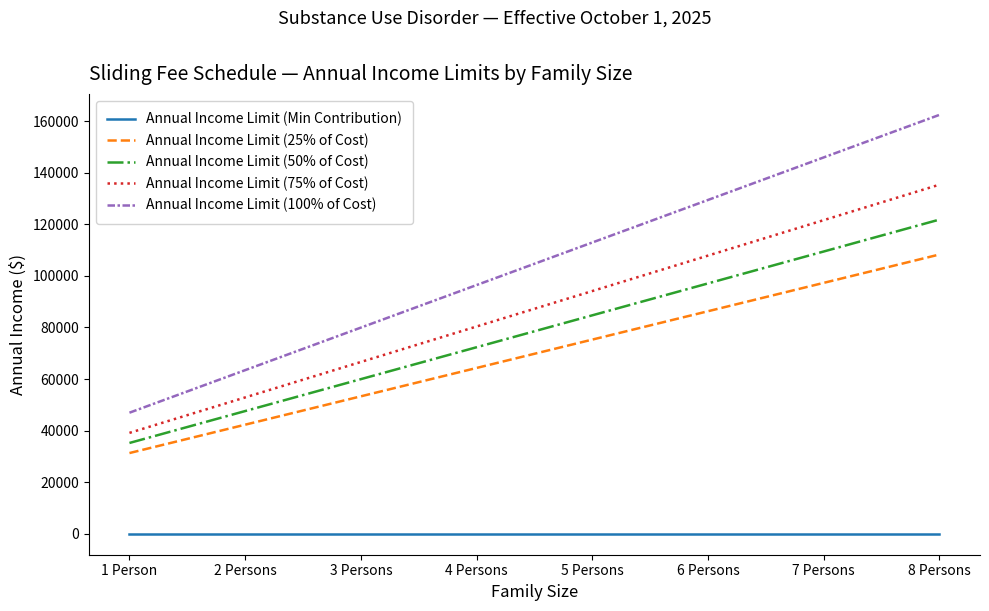

What is the average value of the Annual Income Limit (50% of Cost) series?

78524.9